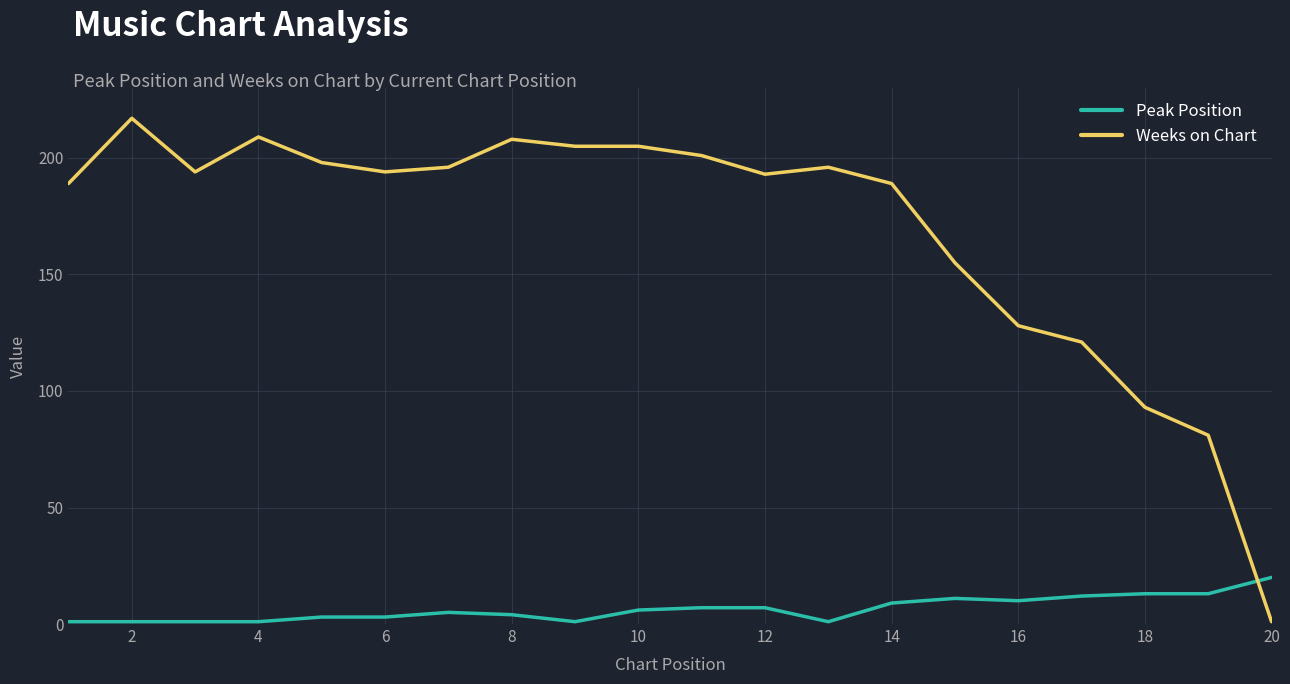

Which series ends up on top after the final intersection of Weeks on Chart and Peak Position?

Peak Position